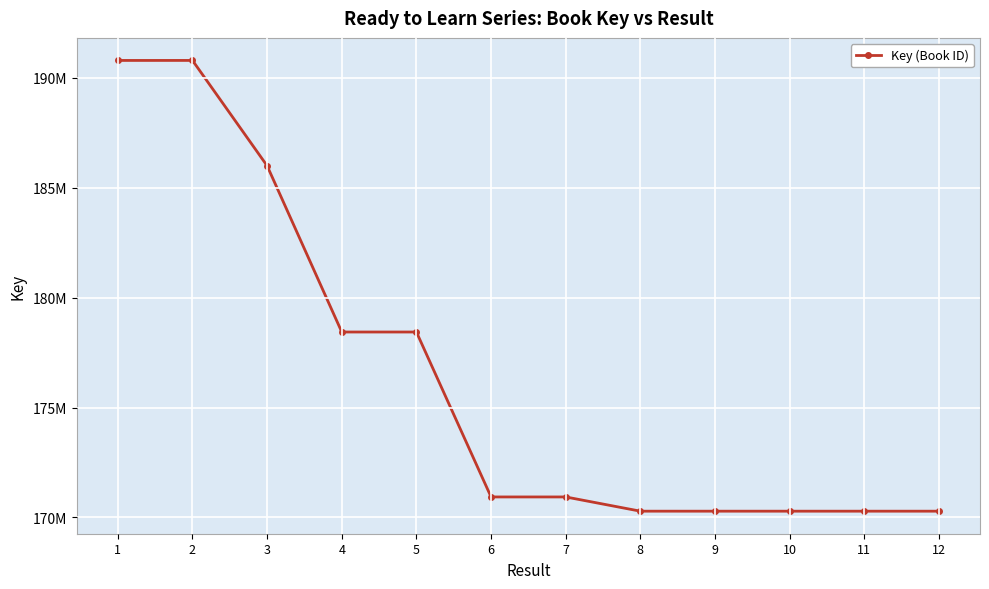

List the labels in order of value, smallest first.

9, 12, 10, 11, 8, 6, 7, 4, 5, 3, 1, 2